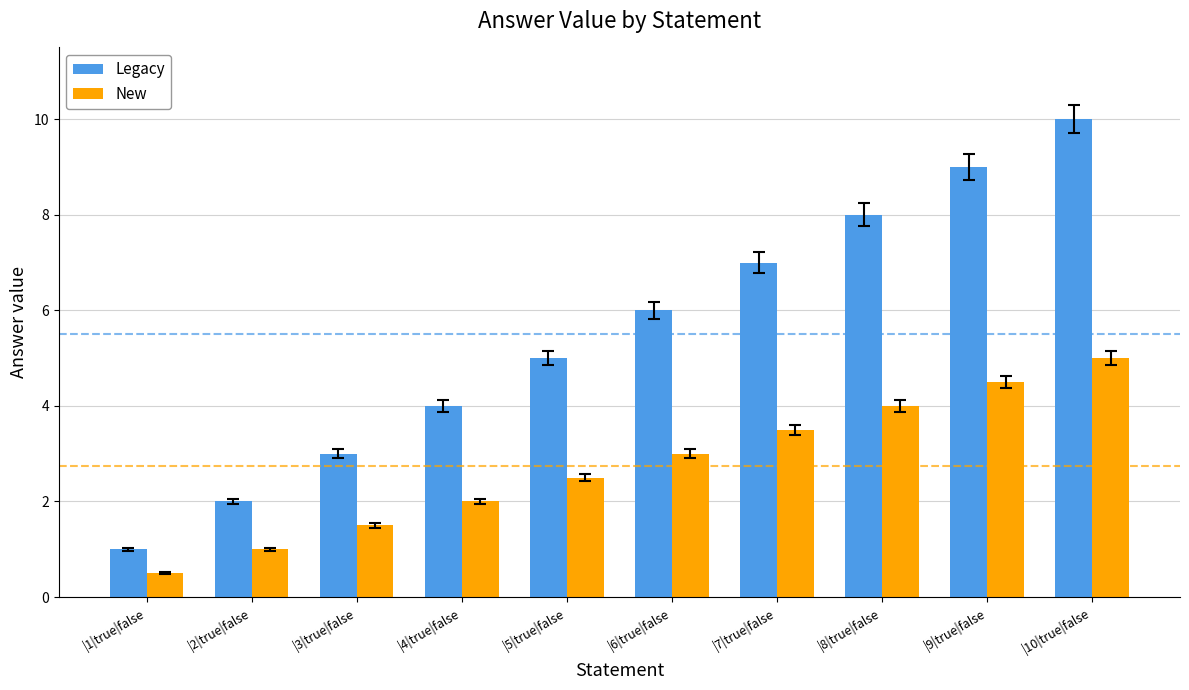

At which category does the chart reach its peak across all series?

|10|true|false